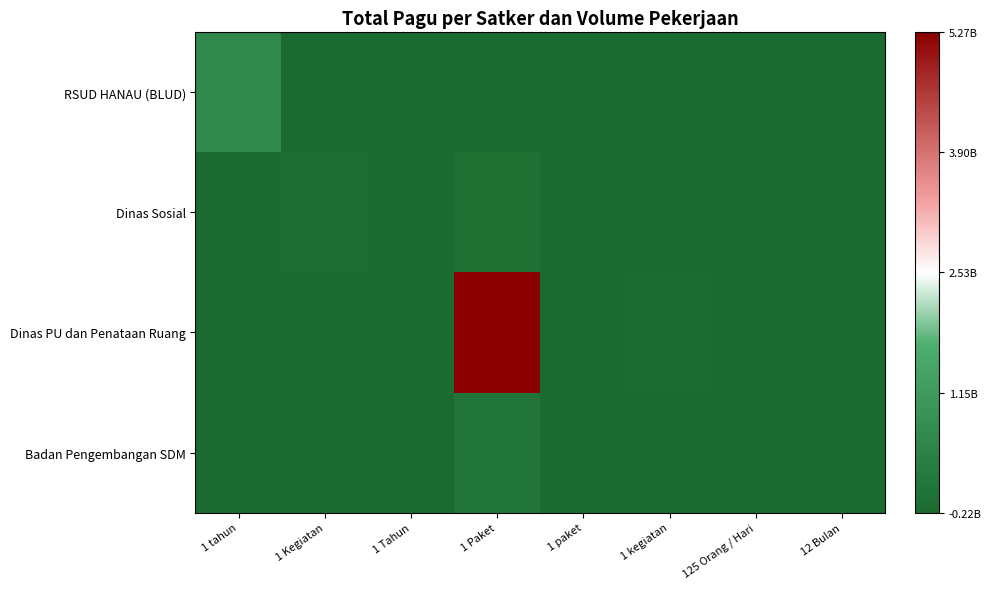

Count the number of data series in this chart.

4